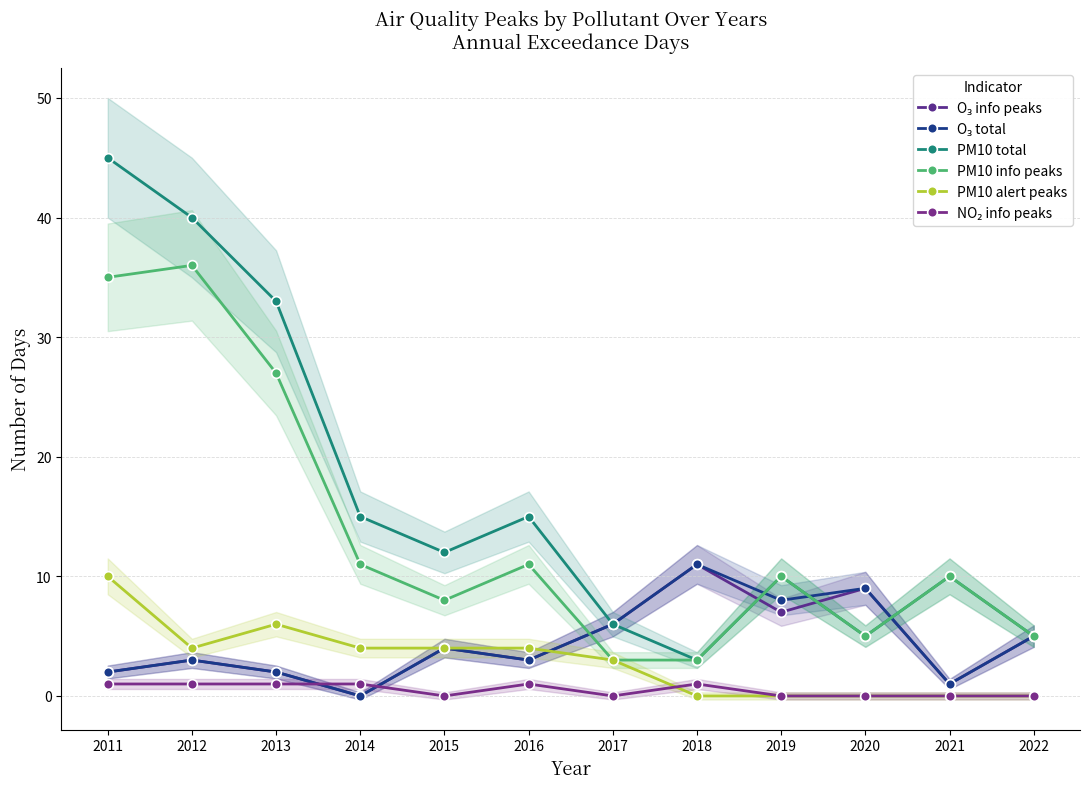

What is the average value of the PM10 total series?

17